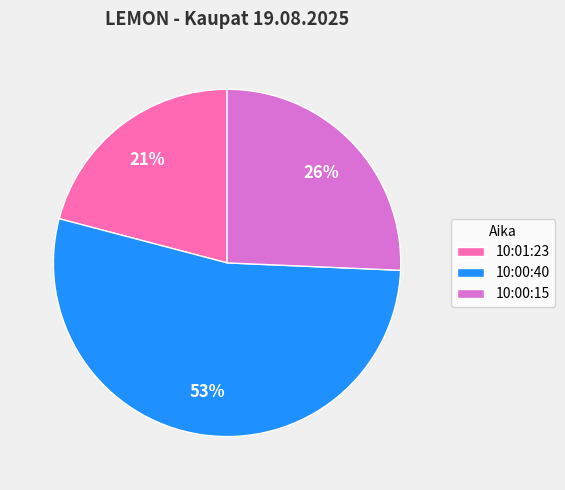

Which slice is the largest?

10:00:40